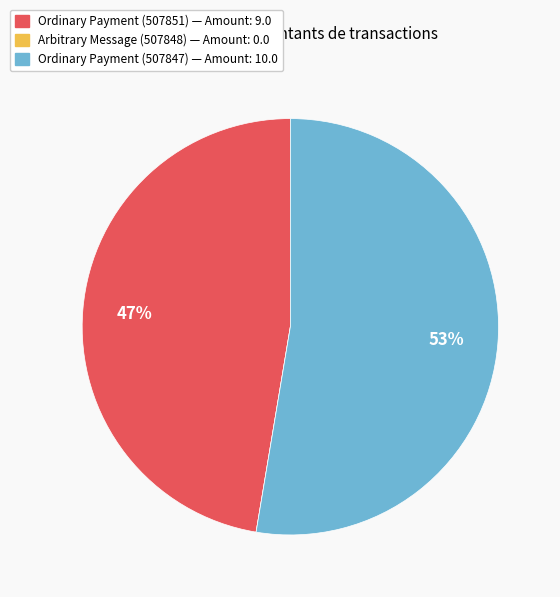

Which category accounts for the majority?

Ordinary Payment (507847)